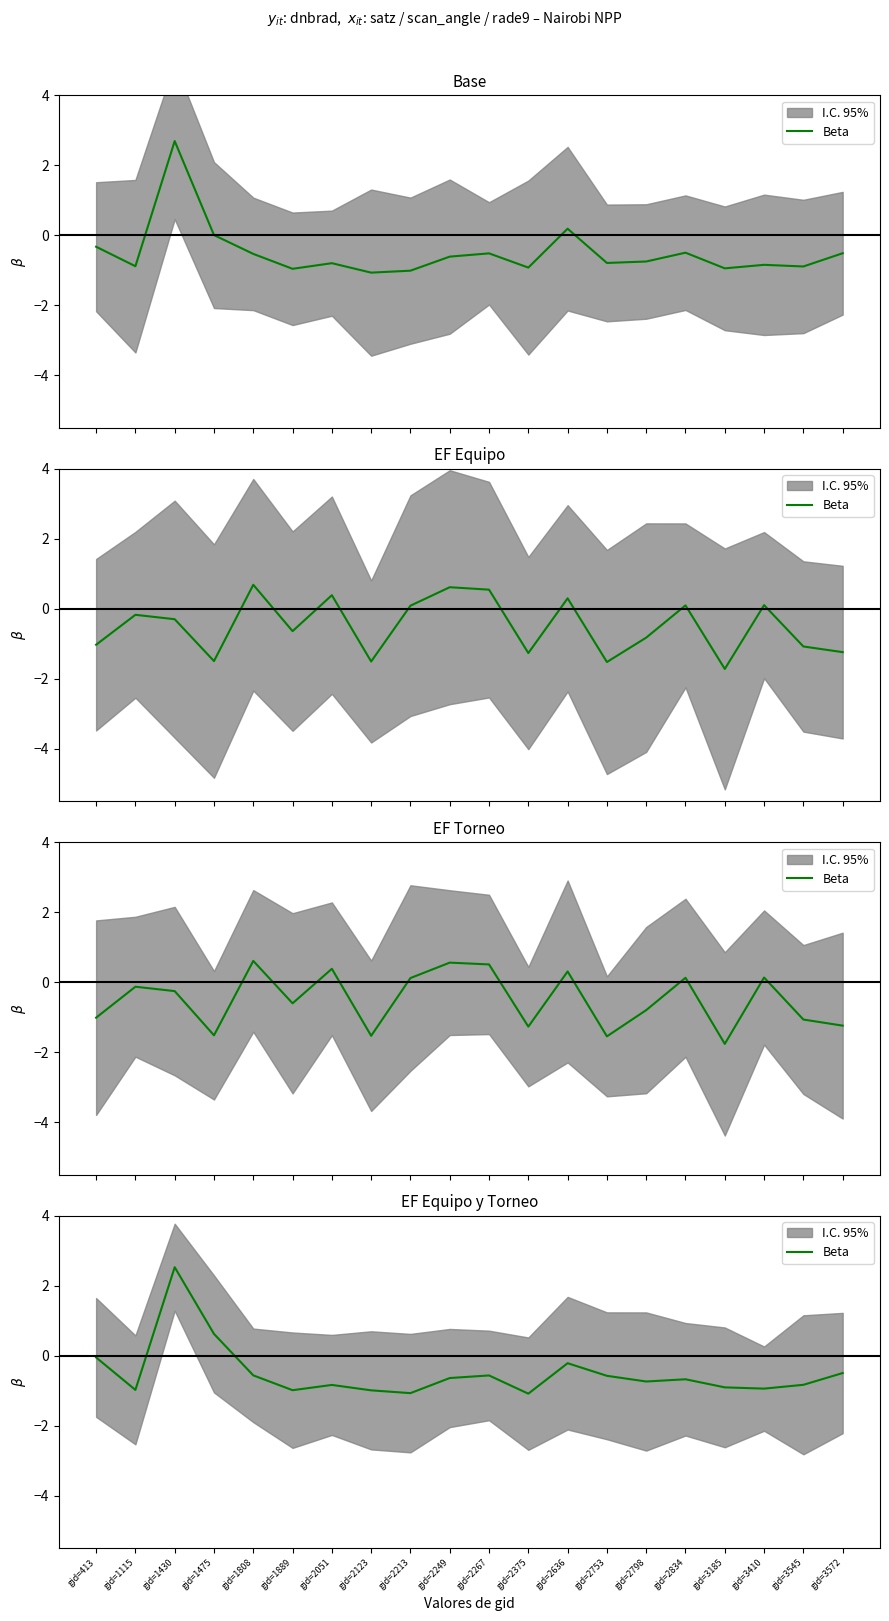

True or false: the data shows -0.5 at gid=3410.

False